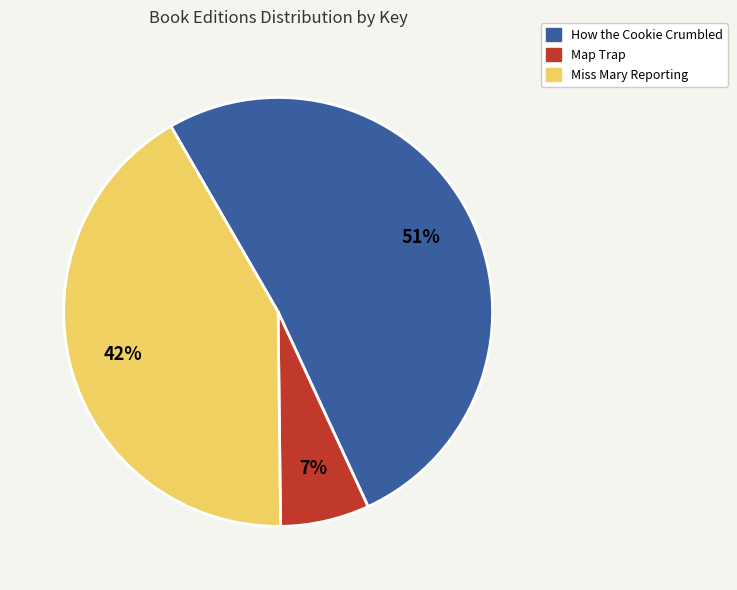

What is the smallest slice in the pie chart?

Map Trap